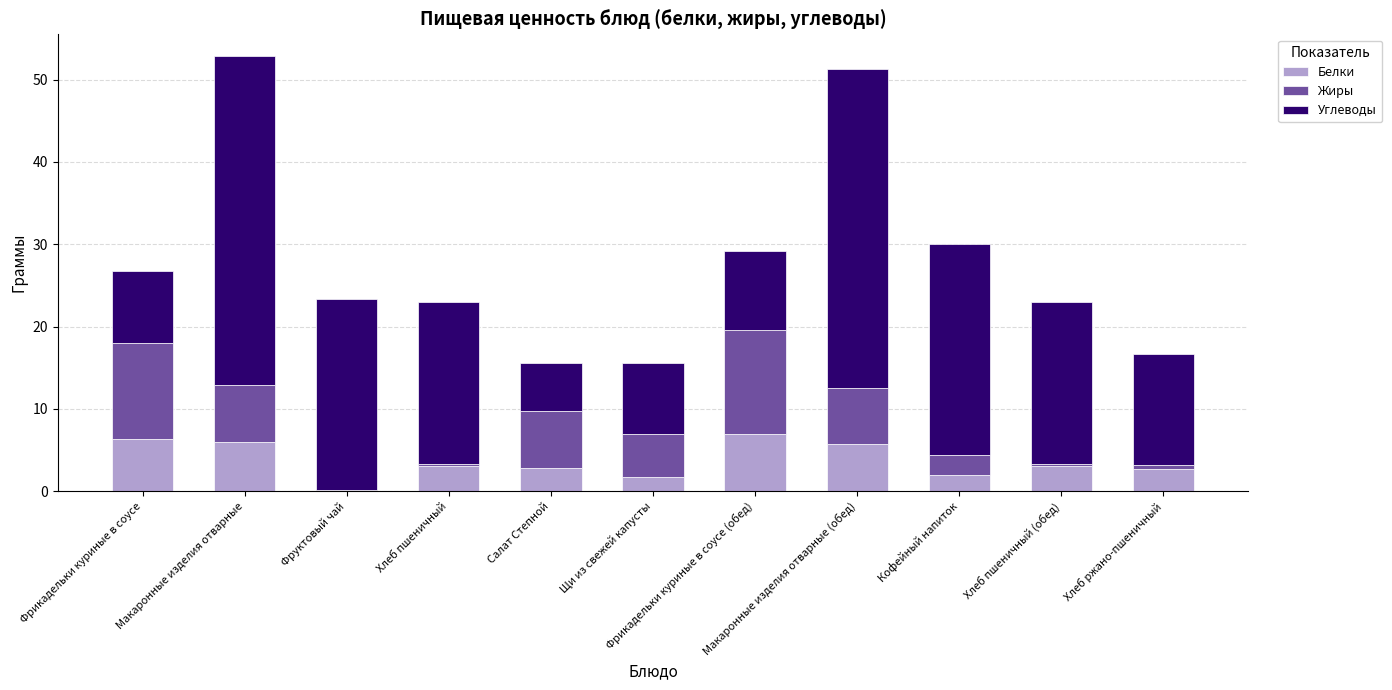

Does the chart contain stacked bars?

Yes